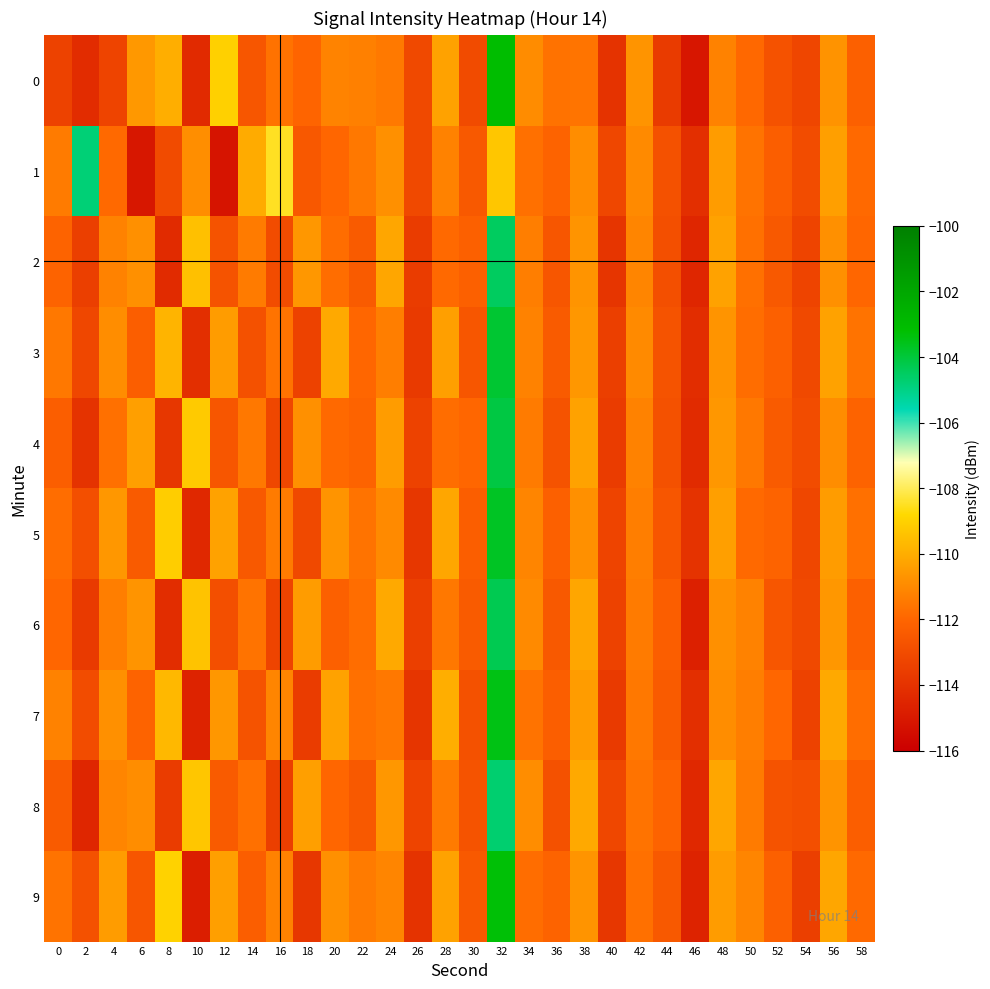

Rank the series by their maximum value, from lowest to highest.

1, 8, 2, 6, 4, 3, 5, 7, 9, 0